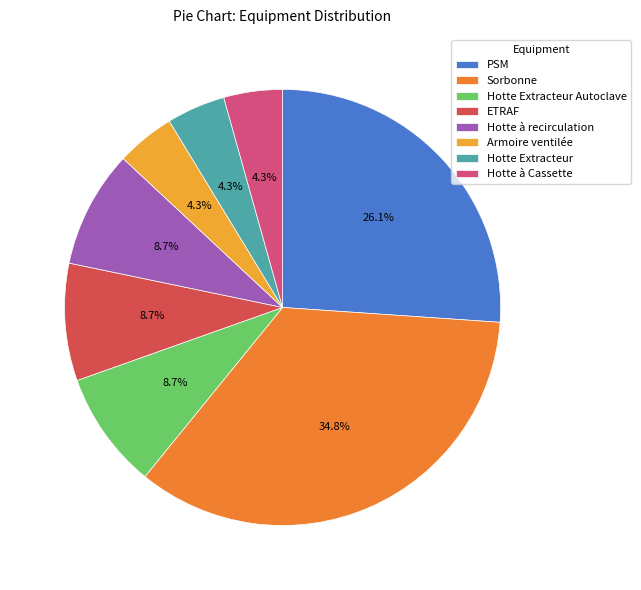

How many segments does this pie chart have?

8